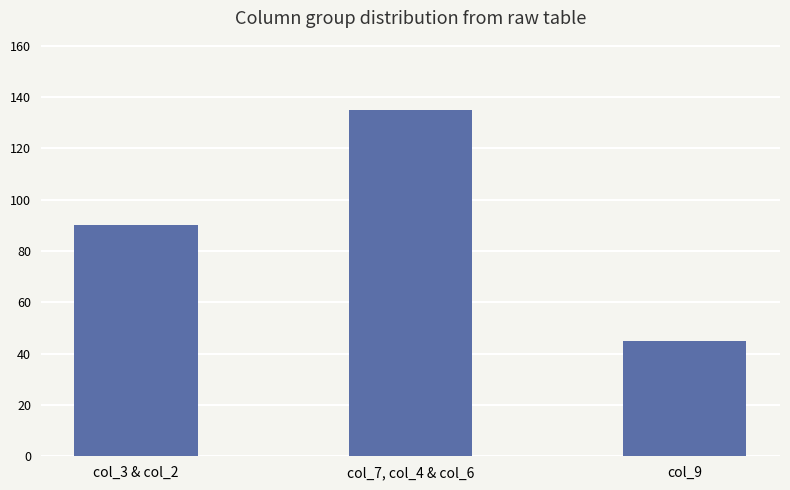

Is it true that the value at col_3 & col_2 is 53?

False